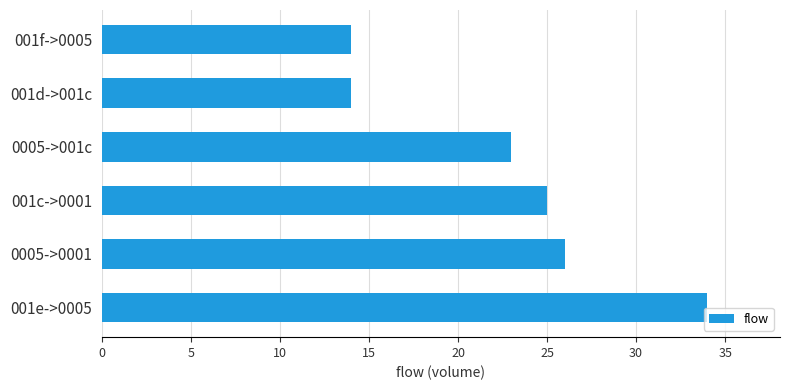

True or false: the data shows 14 at 001f->0005.

True